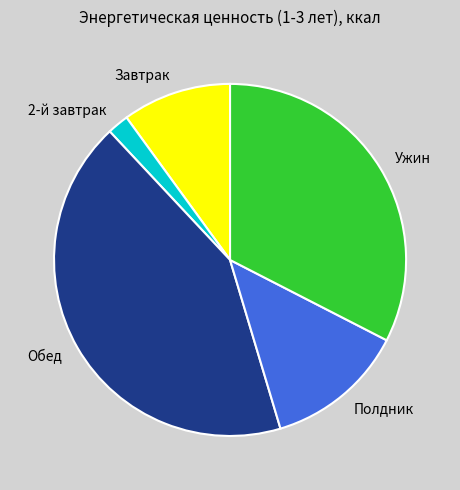

Count the number of slices in the pie.

5